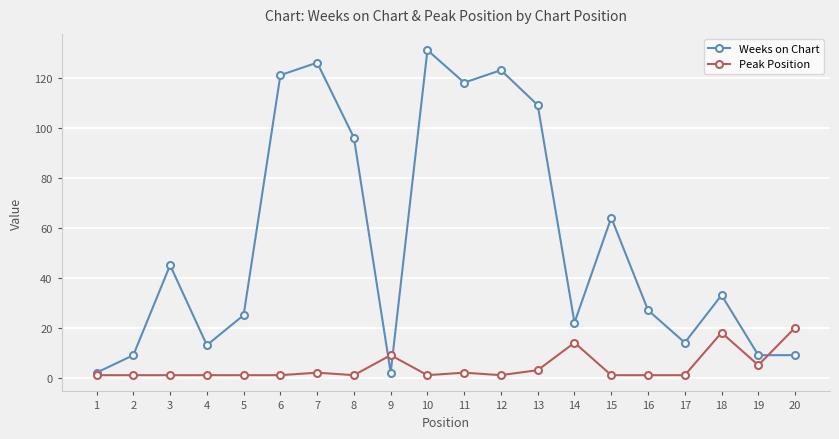

Which series changed the most between 9 and 14?

Weeks on Chart